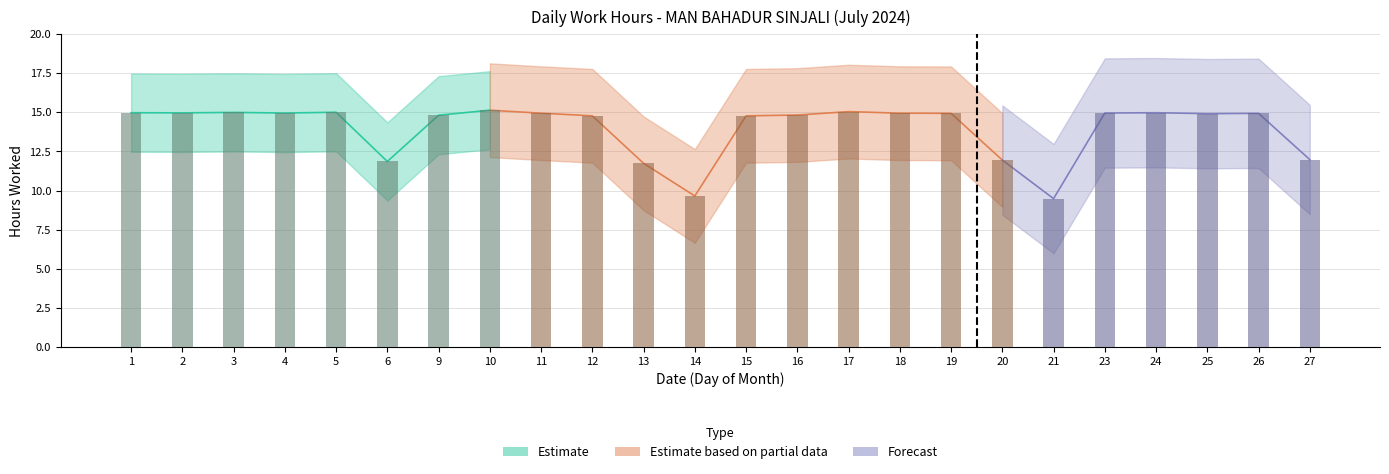

What is the greatest value displayed?

15.1